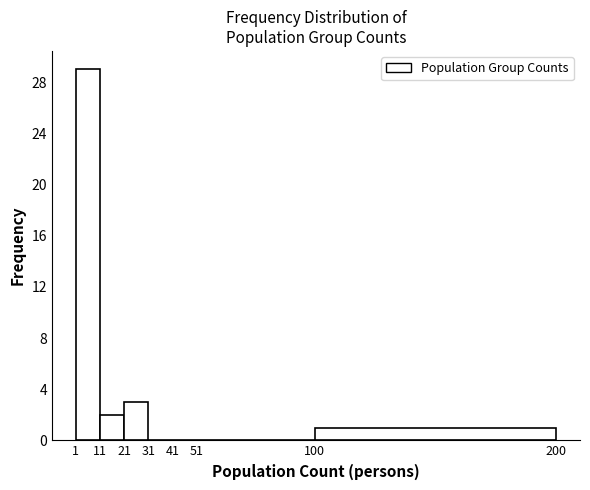

Reading left to right, transcribe this chart: for each bar, give the range it covers on the x-axis and its height. The values are not printed on the chart, so give them approximately, as read against the axis.

1 to 11: 29
11 to 21: 2
21 to 31: 3
31 to 41: 0
41 to 51: 0
51 to 100: 0
100 to 200: 1